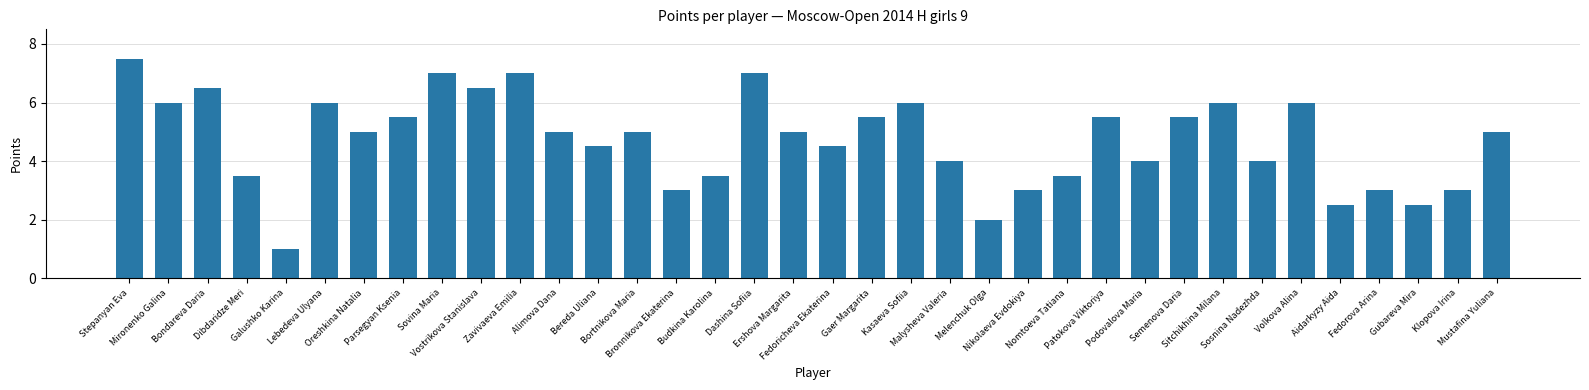

Count the number of categories in the chart.

36